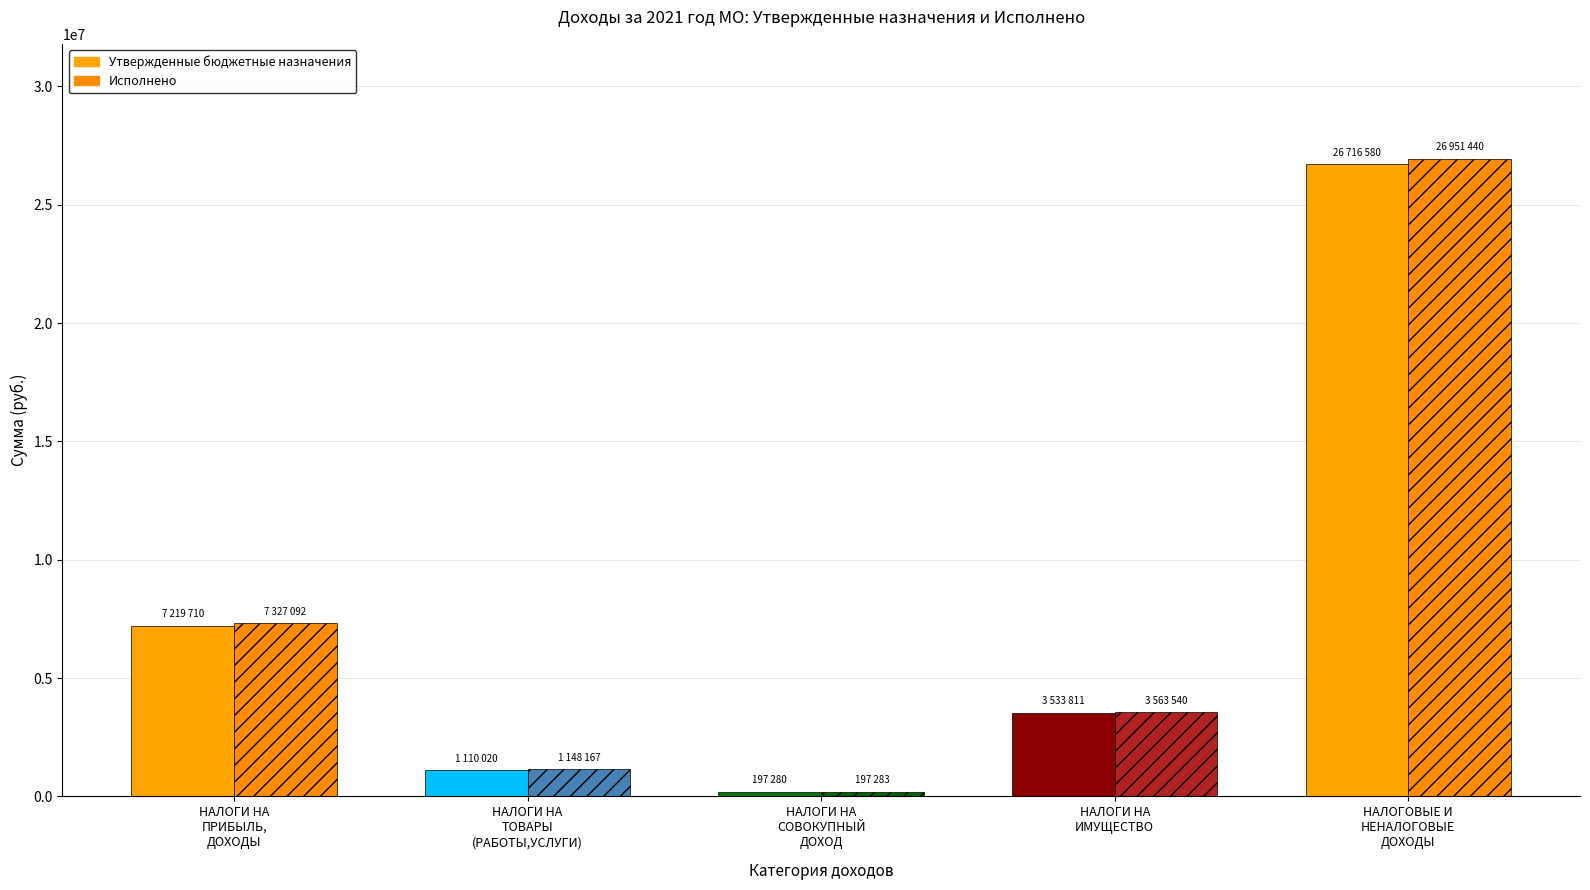

Is the value of Исполнено at НАЛОГОВЫЕ И
НЕНАЛОГОВЫЕ
ДОХОДЫ greater than the value of Утвержденные бюджетные назначения at НАЛОГИ НА
СОВОКУПНЫЙ
ДОХОД?

Yes